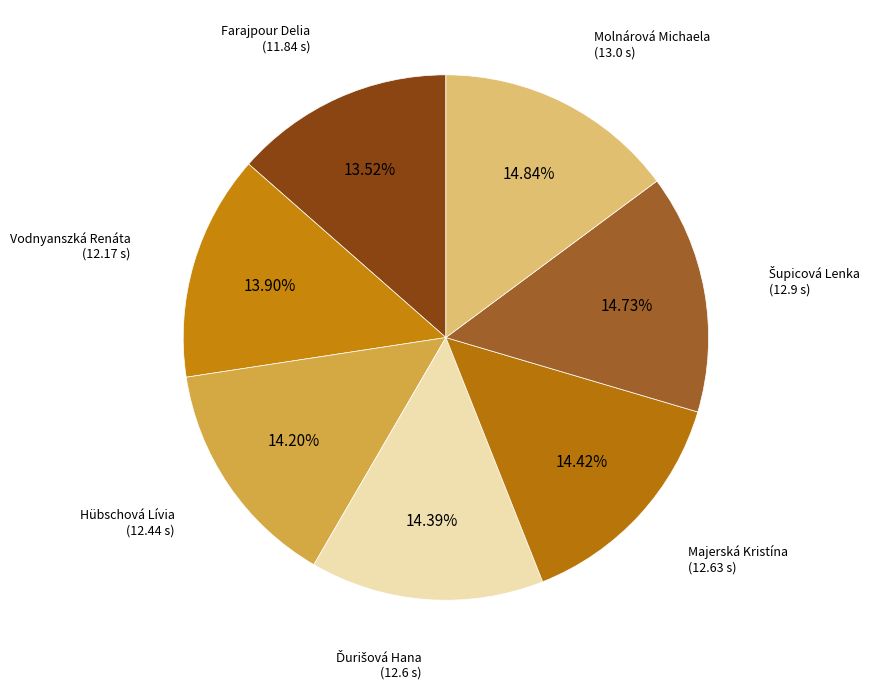

What is the largest slice in the pie chart?

Molnárová Michaela